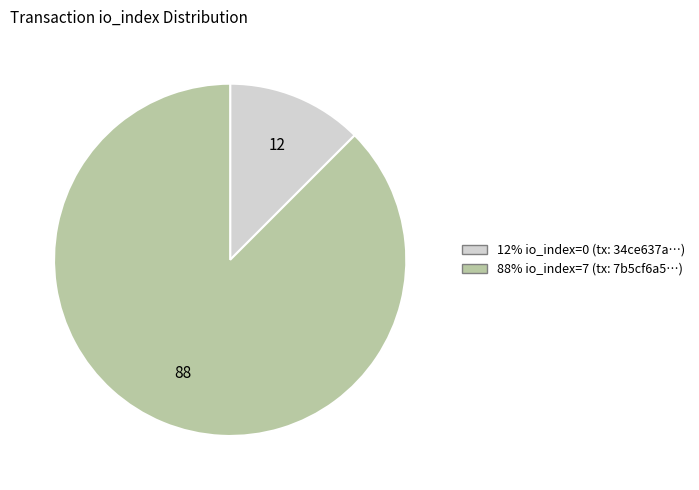

Is there a majority slice in this chart?

Yes